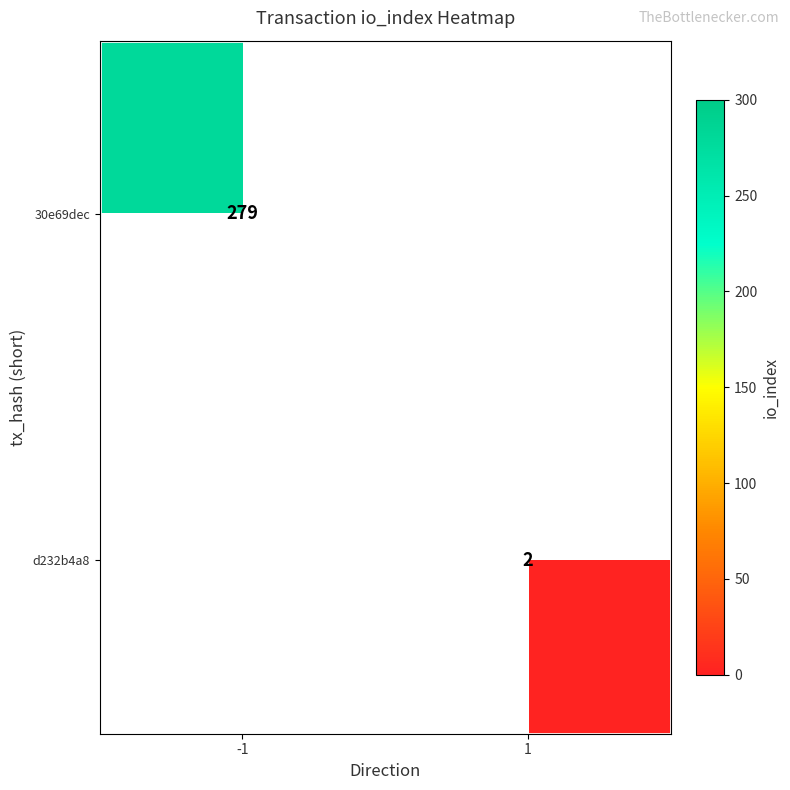

True or false: 30e69dec has a value of 279 at -1.

True